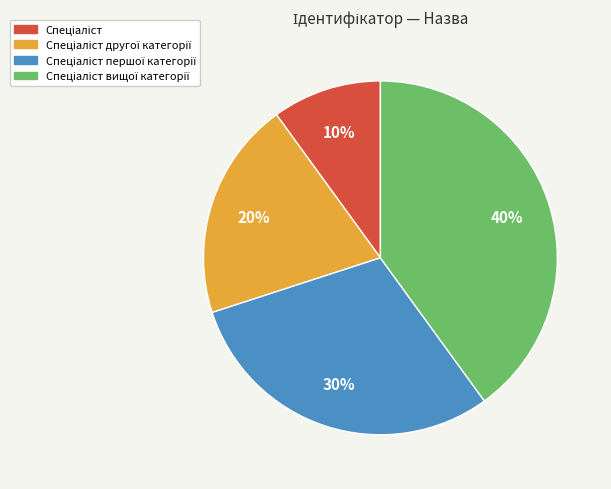

To the nearest percent, what is the difference between the largest and smallest slice percentages?

30%